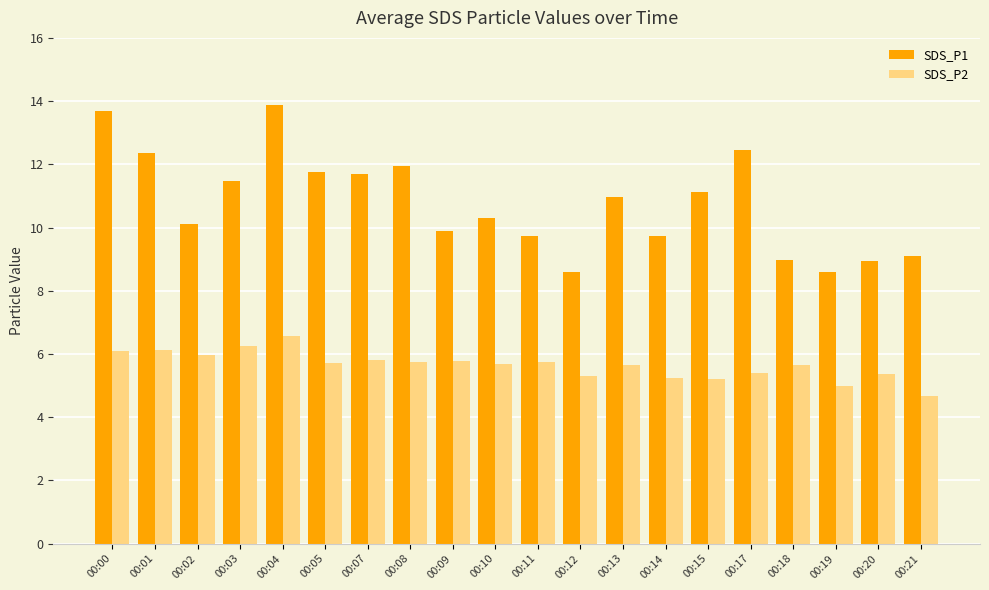

At which category does the chart reach its minimum across all series?

00:21